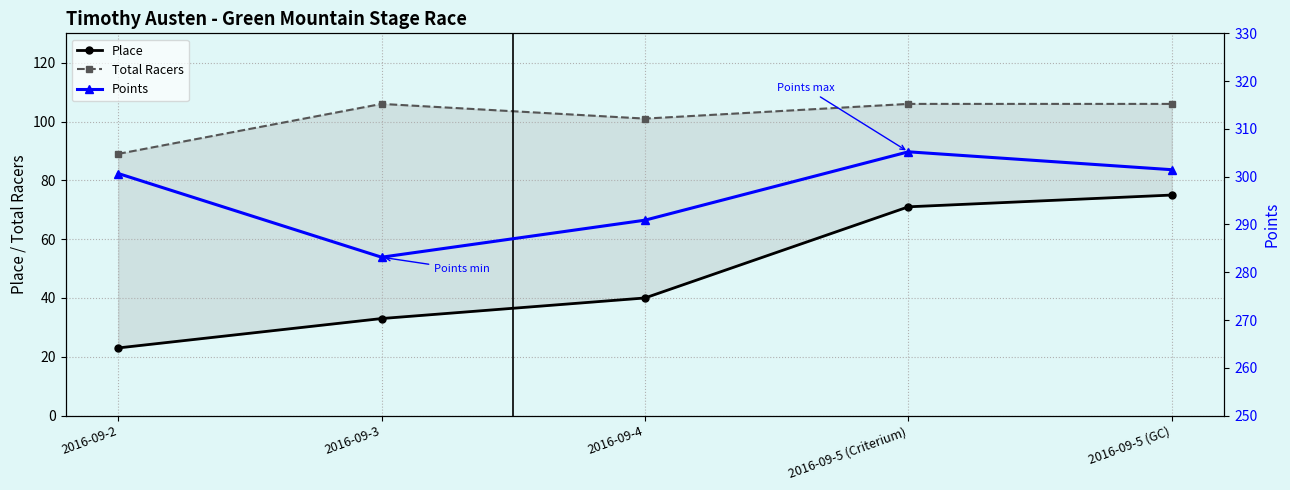

Is this an area chart (filled region under the line)?

No